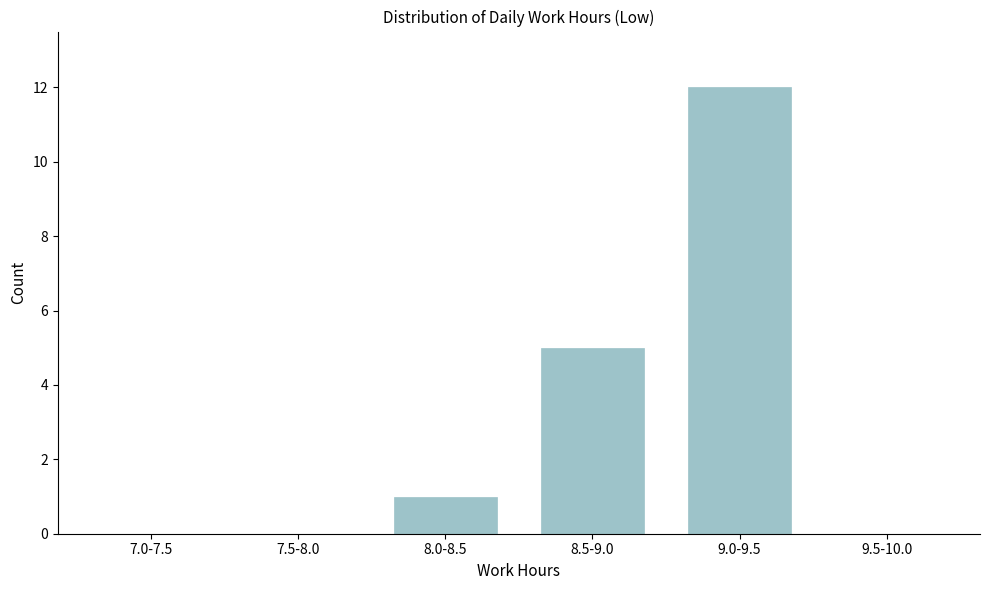

Reading left to right, what are all the values shown in this chart?

7.0-7.5=0	7.5-8.0=0	8.0-8.5=1	8.5-9.0=5	9.0-9.5=12	9.5-10.0=0